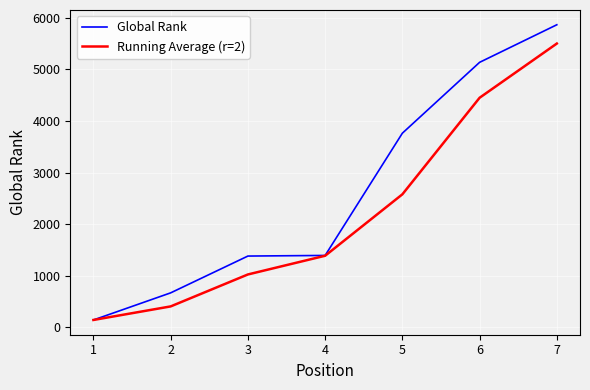

How many lines are shown in the chart?

2